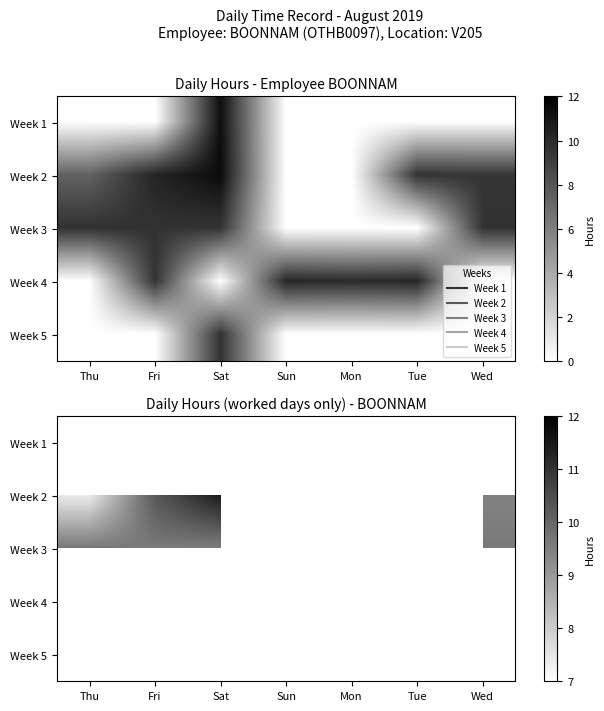

The value of Week 2 at Thu is 7.4. True or false?

True